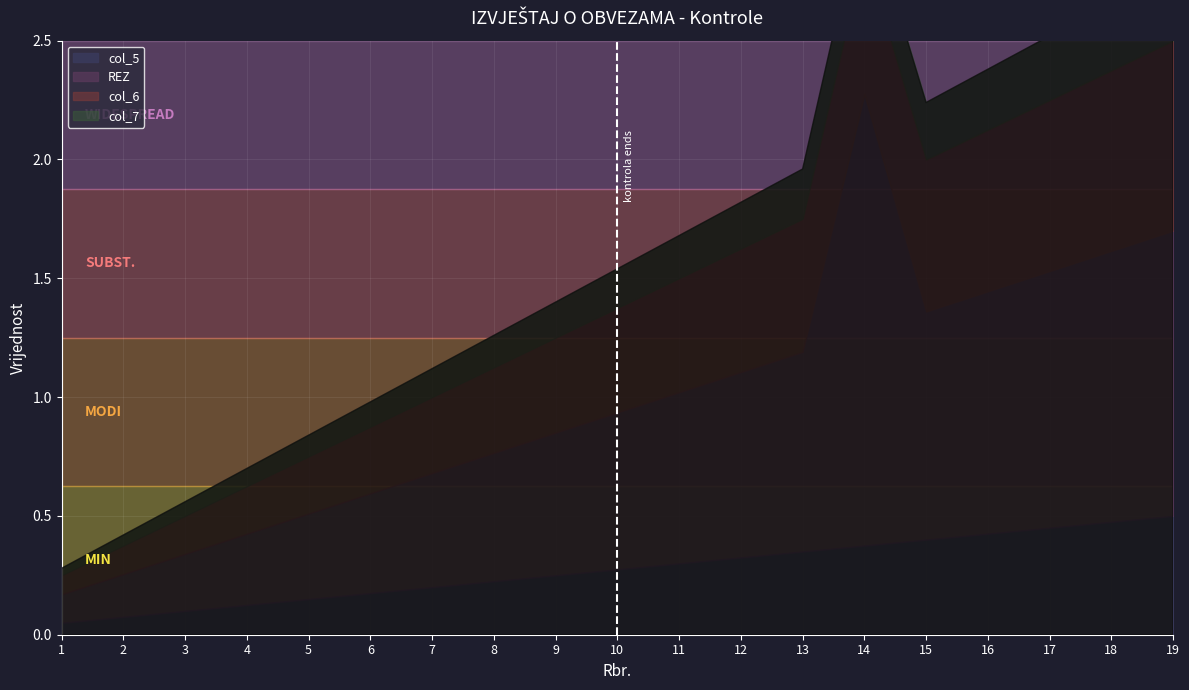

Count the number of data series in this chart.

4